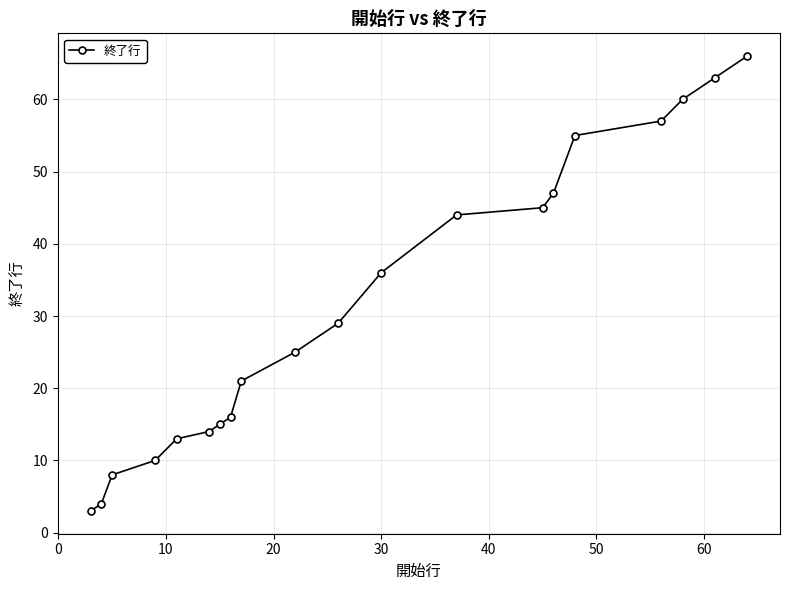

Reading left to right, transcribe all the data shown in this chart.

3	4	8	10	13	14	15	16	21	25	29	36	44	45	47	55	57	60	63	66